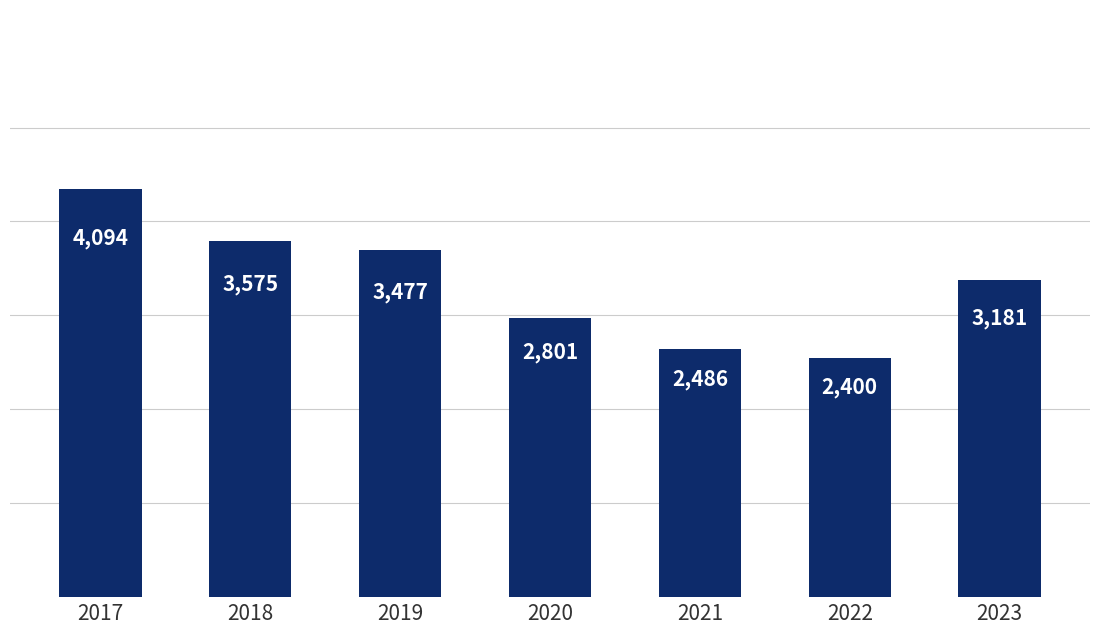

What is the sum of the values at 2017 and 2018?

7669